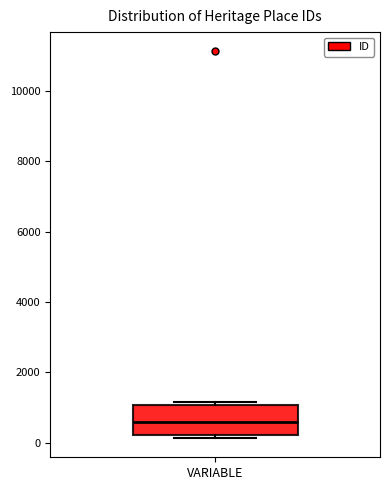

Read this box plot against the y-axis: the position of the median line, the range covered by the box, and the ends of both whiskers. The values are not printed on the chart, so give them approximately, as read against the axis.

median 600, box 200 to 1000, whiskers 200 (just below the box's lower edge) to 1200